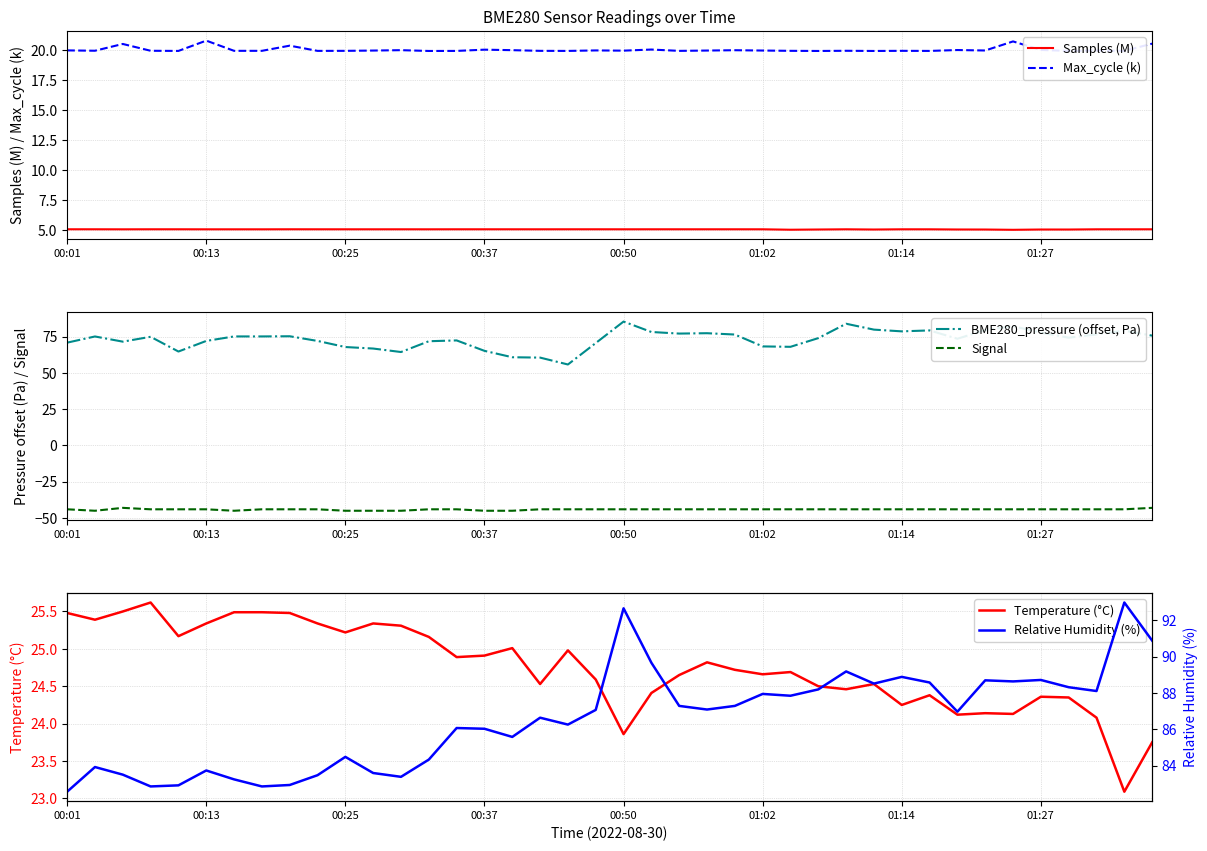

Reading left to right, transcribe all the data shown in this chart.

Samples (M): 5.1	5.1	5.1	5.1	5.1	5.1	5.1	5.1	5.1	5.1	5.1	5.1	5.1	5.1	5.1	5.1	5.1	5.1	5.1	5.1	5.1	5.1	5.1	5.1	5.1	5.1	5.0	5.1	5.1	5.1	5.1	5.1	5.1	5.1	5.0	5.1	5.1	5.1	5.1	5.1
Max_cycle (k): 20.0	19.9	20.5	19.9	19.9	20.8	19.9	19.9	20.4	19.9	19.9	19.9	20.0	19.9	19.9	20.0	20.0	19.9	19.9	20.0	19.9	20.0	19.9	20.0	20.0	20.0	19.9	19.9	19.9	19.9	19.9	19.9	20.0	20.0	20.7	20.0	19.9	20.0	19.9	20.5
BME280_pressure (offset, Pa): 70.9	75.2	71.6	74.9	64.8	72.1	75.2	75.2	75.3	72.1	67.9	66.8	64.4	71.9	72.4	65.2	60.8	60.6	55.8	70.6	85.4	78.2	77.2	77.4	76.5	68.3	68.0	74.0	83.9	79.9	78.7	79.3	73.6	79.6	82.3	77.8	74.3	76.6	79.2	75.8
Signal: -44.0	-45.0	-43.0	-44.0	-44.0	-44.0	-45.0	-44.0	-44.0	-44.0	-45.0	-45.0	-45.0	-44.0	-44.0	-45.0	-45.0	-44.0	-44.0	-44.0	-44.0	-44.0	-44.0	-44.0	-44.0	-44.0	-44.0	-44.0	-44.0	-44.0	-44.0	-44.0	-44.0	-44.0	-44.0	-44.0	-44.0	-44.0	-44.0	-43.0
Temperature (°C): 25.5	25.4	25.5	25.6	25.2	25.3	25.5	25.5	25.5	25.3	25.2	25.3	25.3	25.2	24.9	24.9	25.0	24.5	25.0	24.6	23.9	24.4	24.6	24.8	24.7	24.7	24.7	24.5	24.5	24.5	24.2	24.4	24.1	24.1	24.1	24.4	24.4	24.1	23.1	23.8
Relative Humidity (%): 82.6	83.9	83.5	82.8	82.9	83.7	83.2	82.8	82.9	83.5	84.5	83.6	83.4	84.3	86.1	86.0	85.6	86.6	86.3	87.1	92.7	89.7	87.3	87.1	87.3	88.0	87.8	88.2	89.2	88.5	88.9	88.6	87.0	88.7	88.6	88.7	88.3	88.1	93.0	90.9